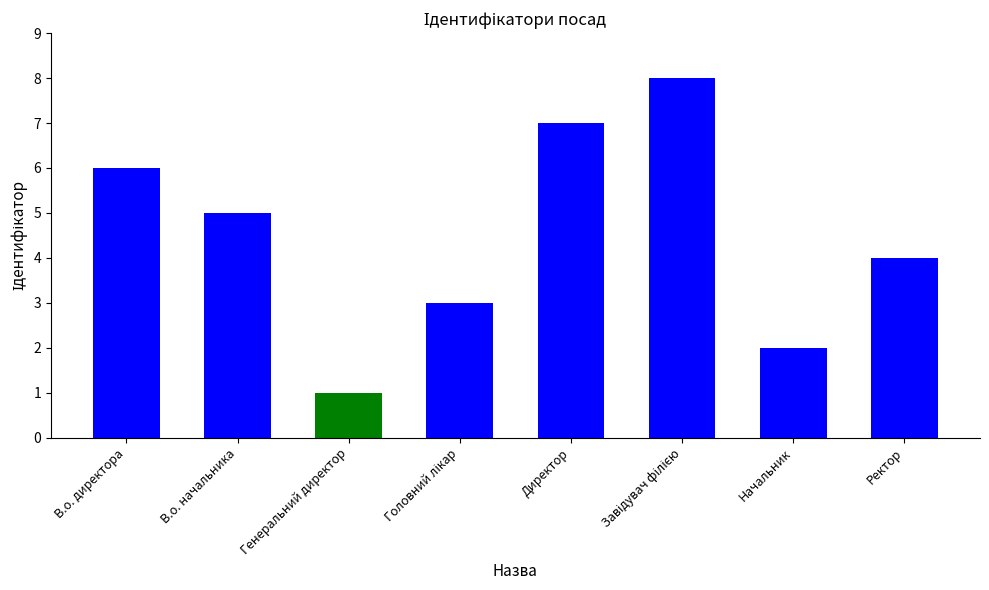

How many categories are shown in the chart?

8